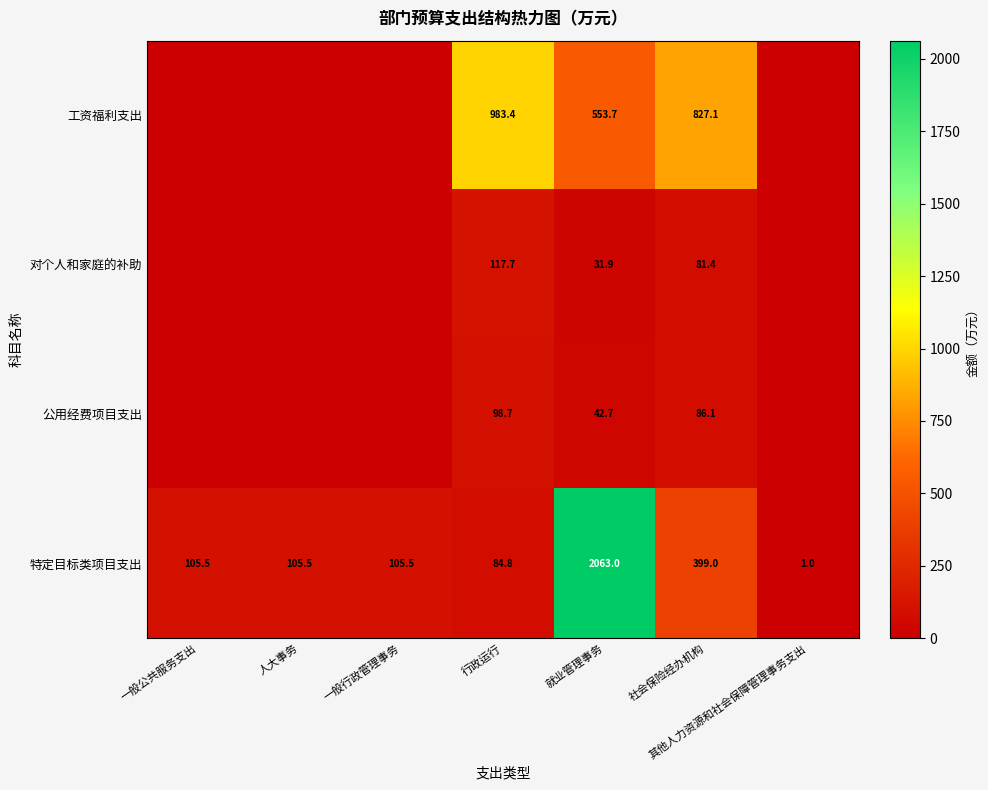

At which label does 特定目标类项目支出 first exceed 105?

一般公共服务支出